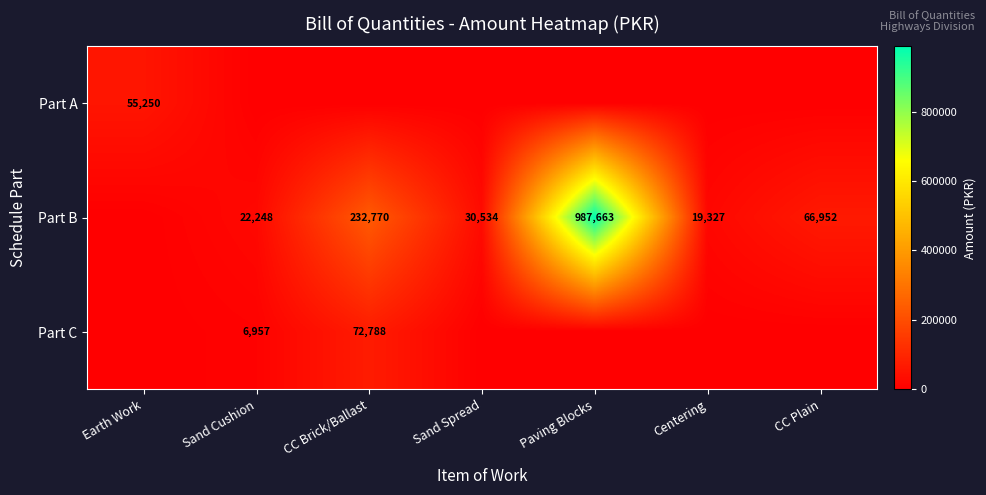

The value of Part B at Sand Spread is 13458. True or false?

False